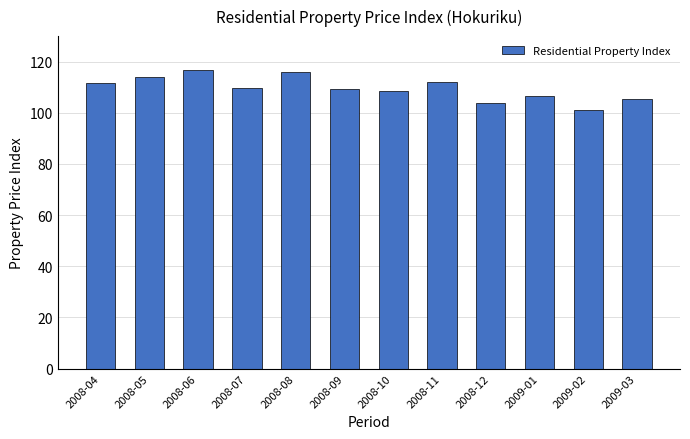

What is the ratio of the value at 2008-08 to the value at 2009-03?

1.1